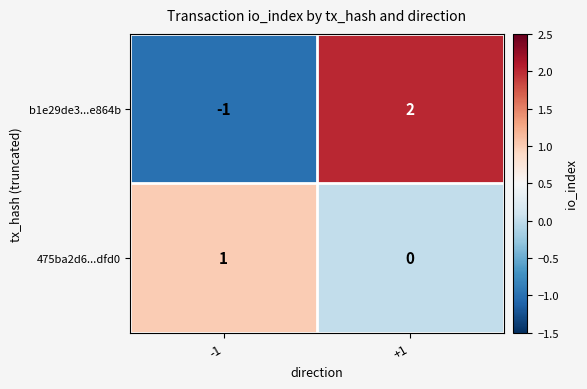

Is the value of b1e29de3...e864b at -1 greater than the value of 475ba2d6...dfd0 at -1?

No